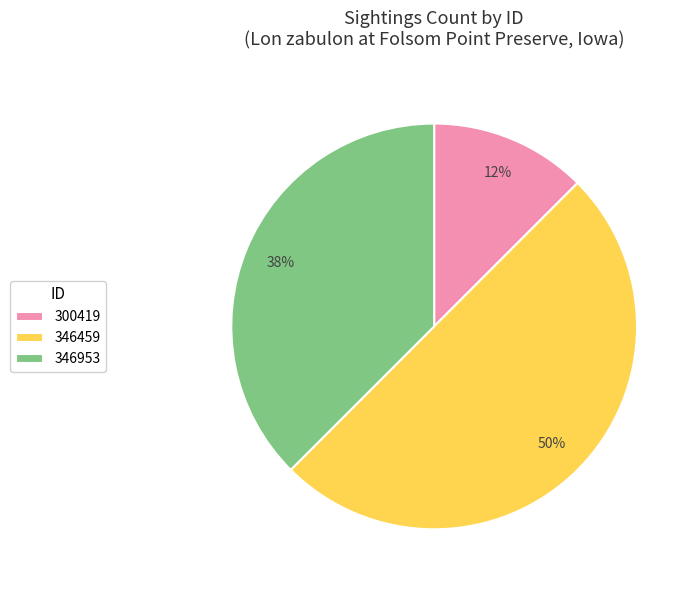

To the nearest percent, what is the combined percentage of 346953 and 300419?

50%